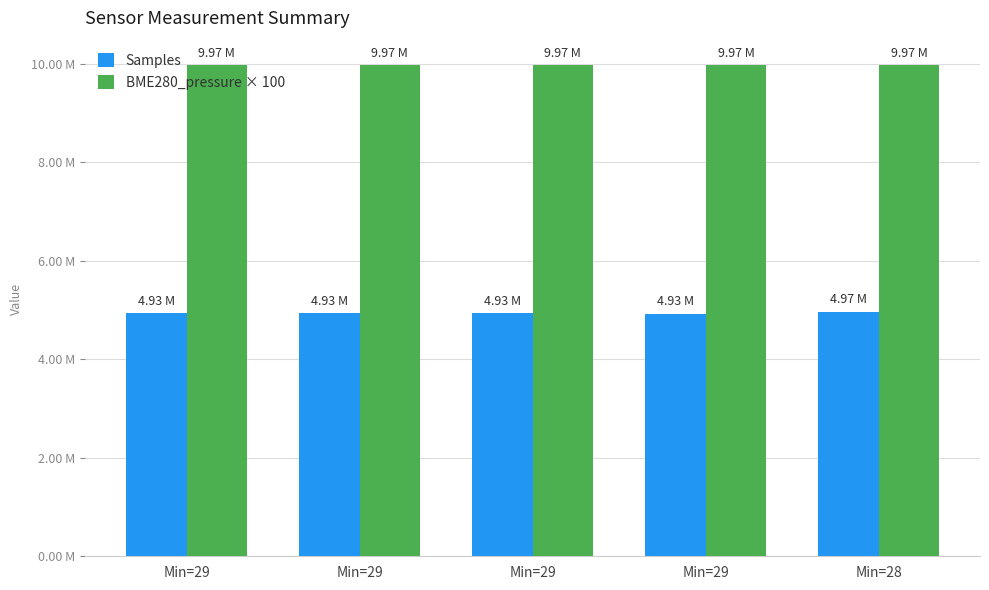

What are all the series names shown in the legend?

Samples, BME280_pressure × 100